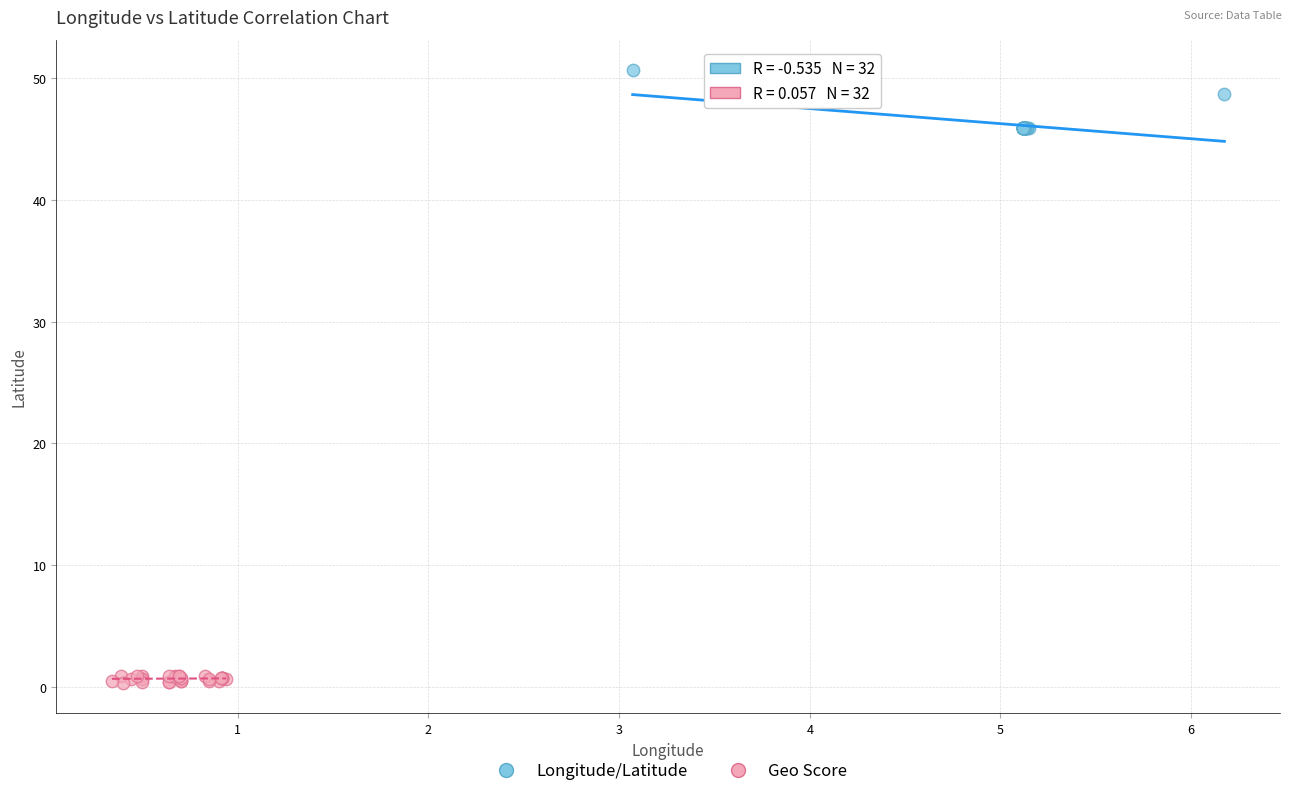

Which series has the widest spread of Y values?

Longitude/Latitude